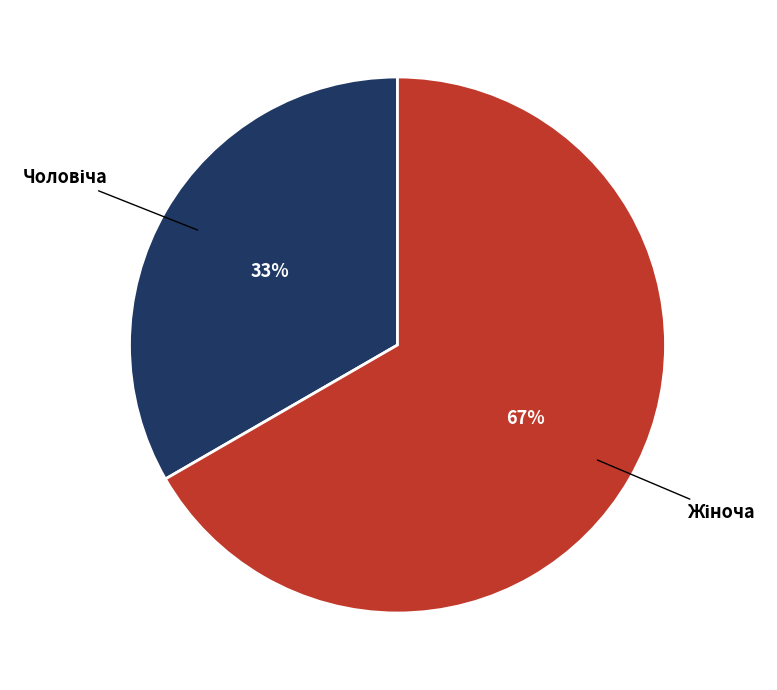

To the nearest percent, what is the average slice percentage?

50%